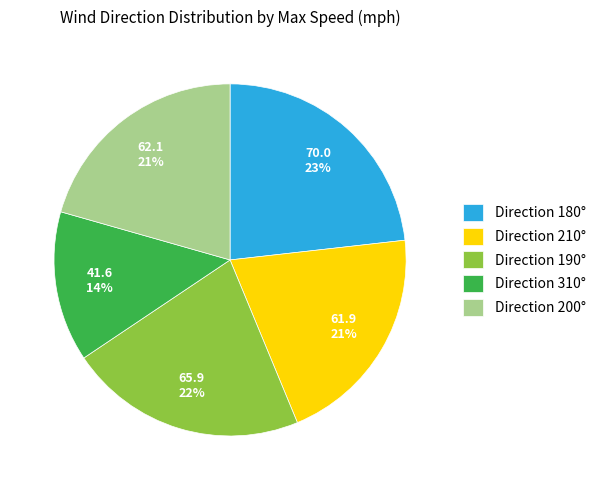

The Direction 190° slice represents 8% of the pie. True or false?

False